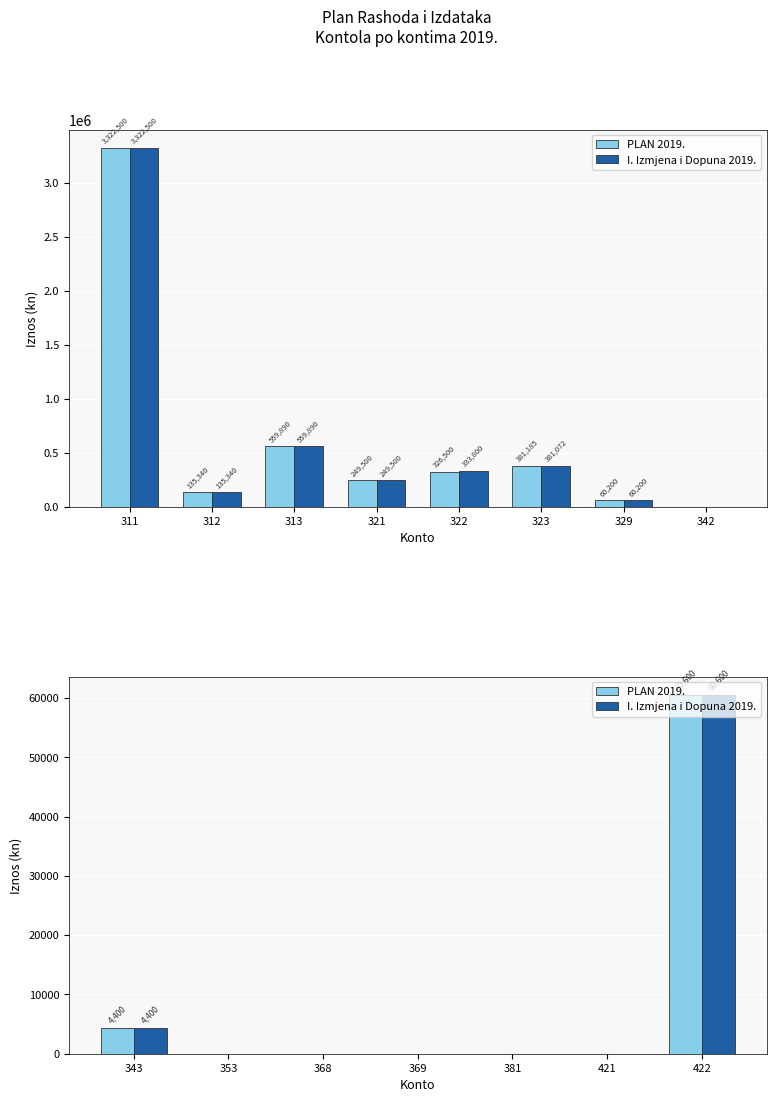

What are all the series names shown in the legend?

PLAN 2019., I. Izmjena i Dopuna 2019.